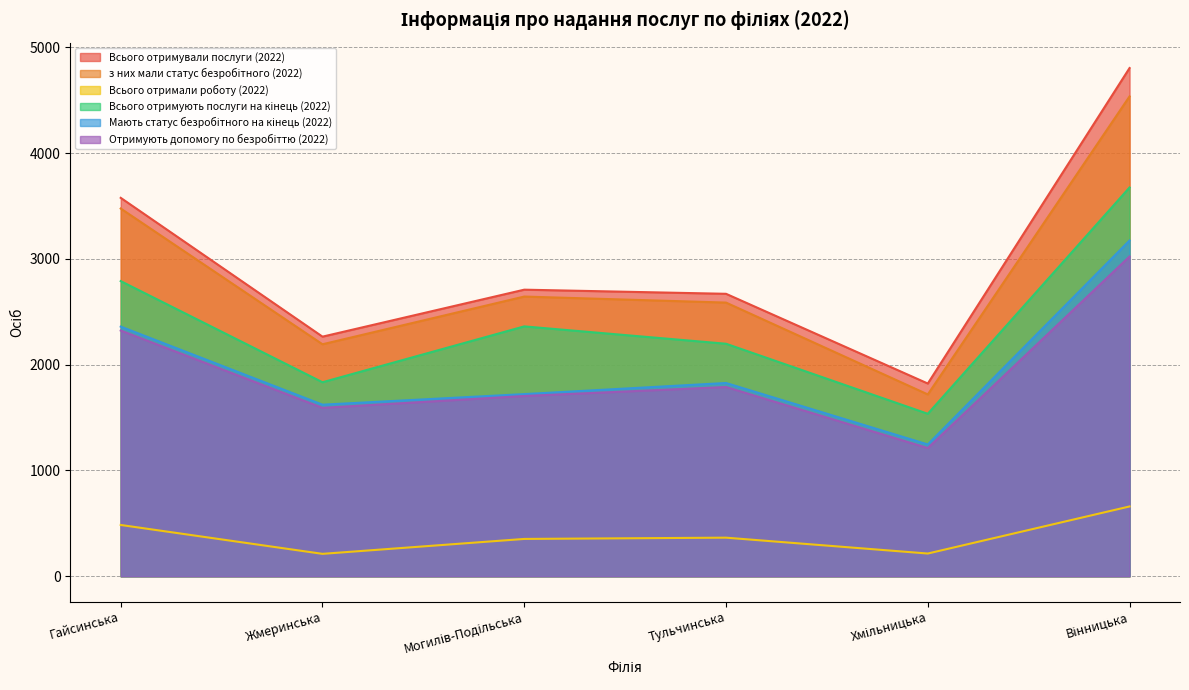

What is the sum of the з них мали статус безробітного (2022) values at Гайсинська and Вінницька?

8012